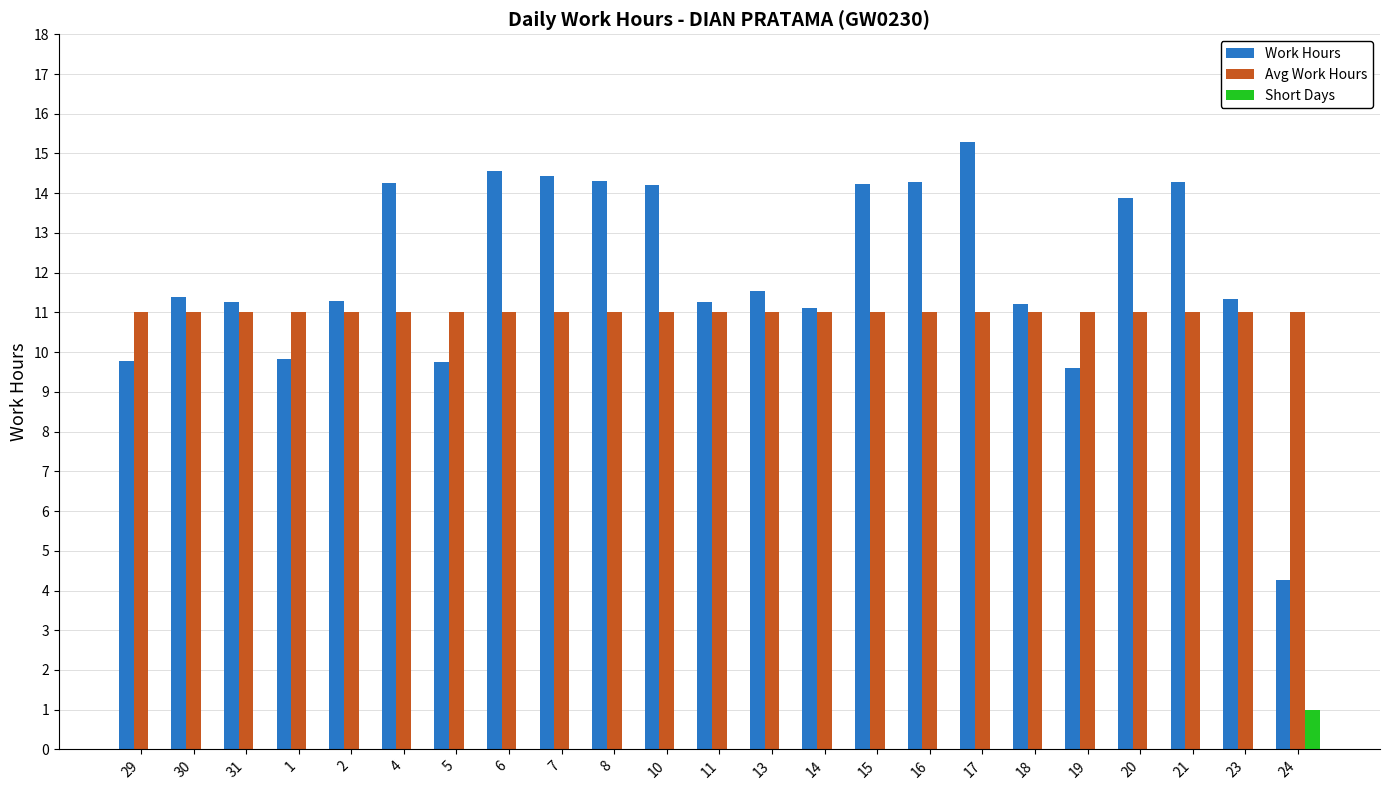

Between 21 and 23, which series saw the biggest shift?

Work Hours